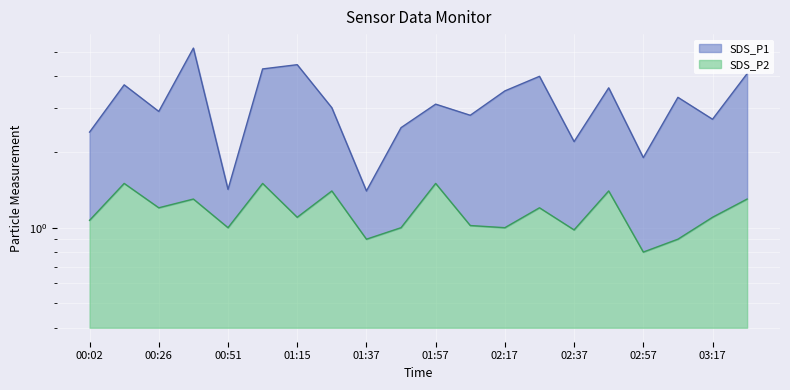

List the series in order of their peak value, lowest first.

SDS_P2, SDS_P1